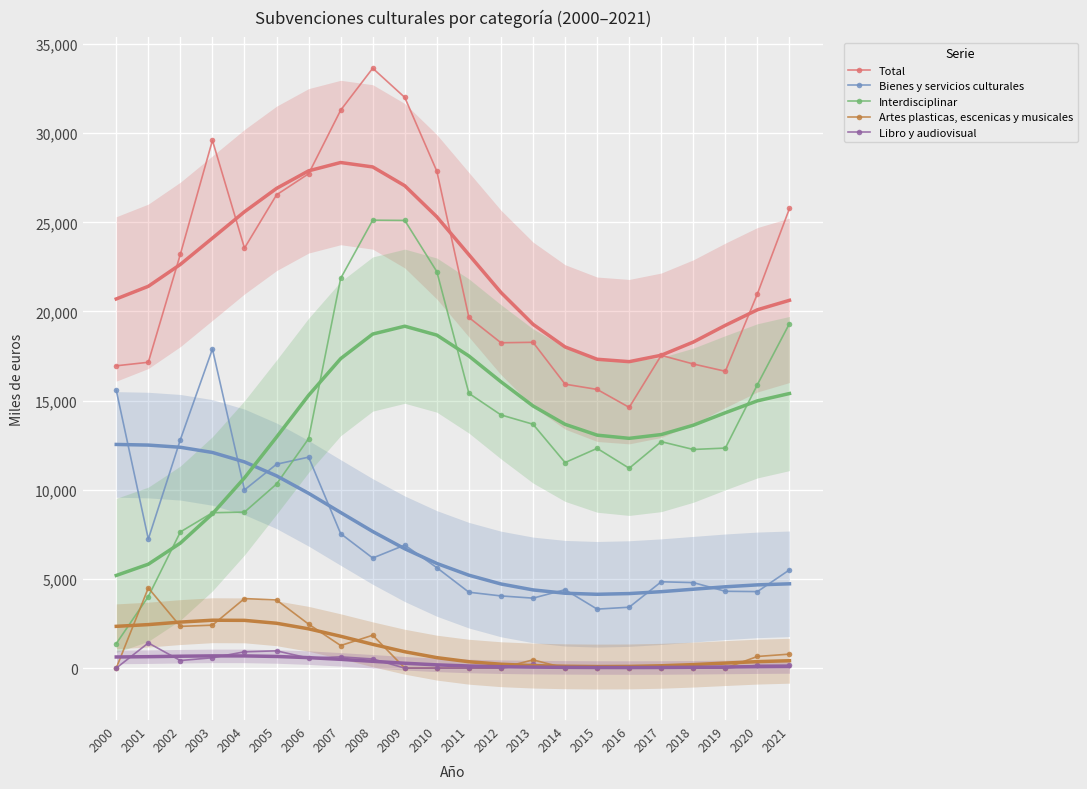

Reading left to right, extract all data points from this chart.

Total: 2000=16954	2001=17152	2002=23214	2003=29596	2004=23556	2005=26543	2006=27725	2007=31290	2008=33643	2009=32005	2010=27866	2011=19664	2012=18246	2013=18272	2014=15923	2015=15629	2016=14622	2017=17540	2018=17055	2019=16647	2020=20994	2021=25777
Bienes y servicios culturales: 2000=15581	2001=7235	2002=12815	2003=17895	2004=9994	2005=11434	2006=11831	2007=7540	2008=6172	2009=6898	2010=5631	2011=4255	2012=4047	2013=3923	2014=4396	2015=3307	2016=3414	2017=4841	2018=4794	2019=4307	2020=4290	2021=5509
Interdisciplinar: 2000=1372	2001=4012	2002=7637	2003=8713	2004=8750	2005=10323	2006=12870	2007=21856	2008=25121	2009=25107	2010=22235	2011=15409	2012=14199	2013=13676	2014=11528	2015=12323	2016=11208	2017=12699	2018=12261	2019=12340	2020=15900	2021=19325
Artes plasticas, escenicas y musicales: 2000=0	2001=4496	2002=2339	2003=2407	2004=3900	2005=3819	2006=2464	2007=1264	2008=1842	2009=0	2010=0	2011=0	2012=0	2013=461	2014=0	2015=0	2016=0	2017=0	2018=0	2019=0	2020=651	2021=783
Libro y audiovisual: 2000=0	2001=1408	2002=423	2003=580	2004=912	2005=967	2006=560	2007=630	2008=509	2009=0	2010=0	2011=0	2012=0	2013=212	2014=0	2015=0	2016=0	2017=0	2018=0	2019=0	2020=154	2021=160